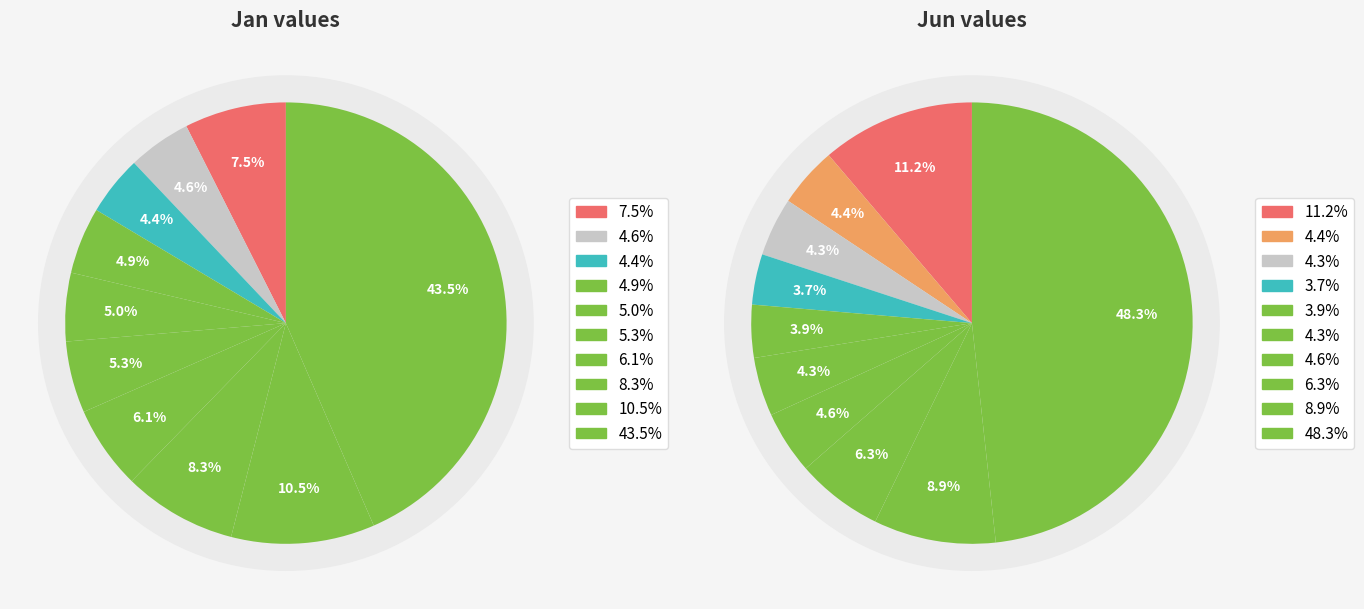

To the nearest percent, what is the difference between the largest and smallest slice percentages?

45%